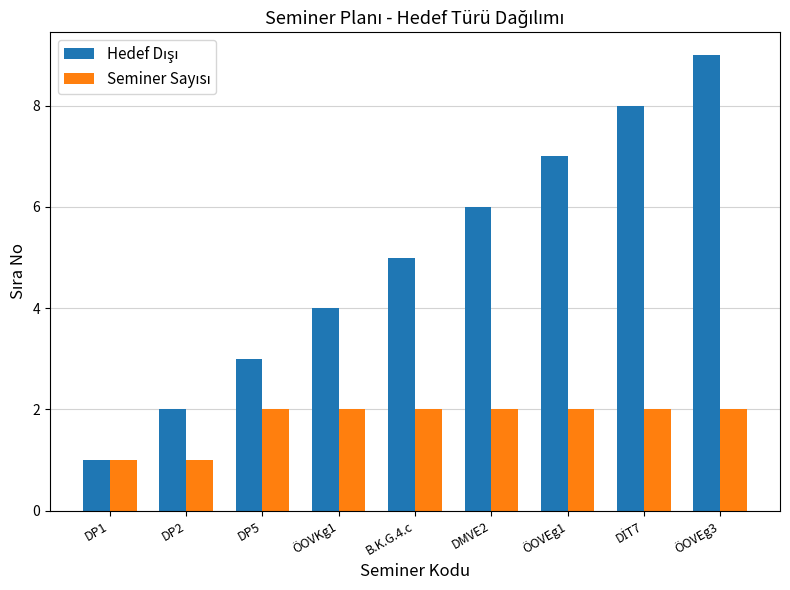

At which category is the sum across all series the highest?

ÖOVEg3